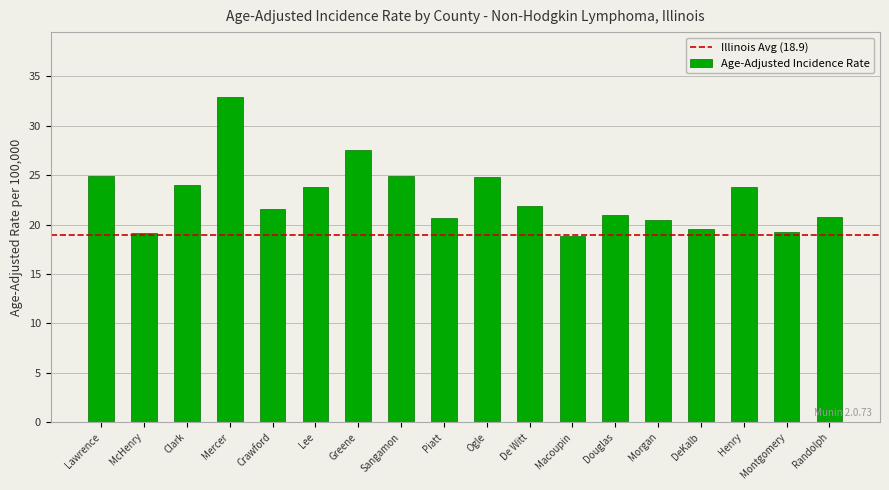

Does the chart contain any negative values?

No